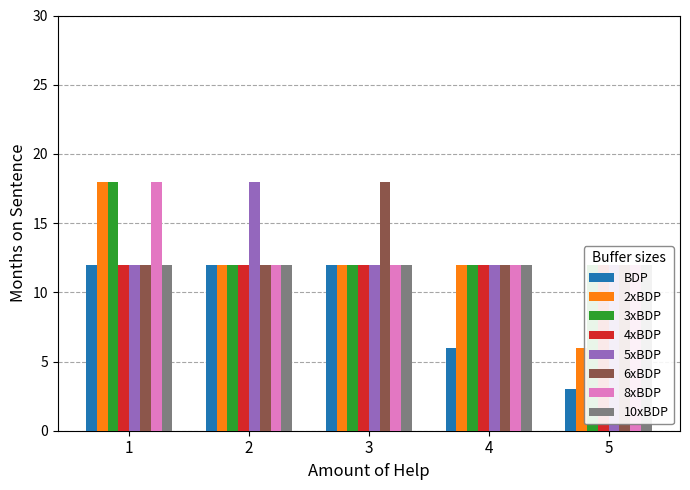

Is the value of 2 at 2 greater than the value of 6 at 1?

No